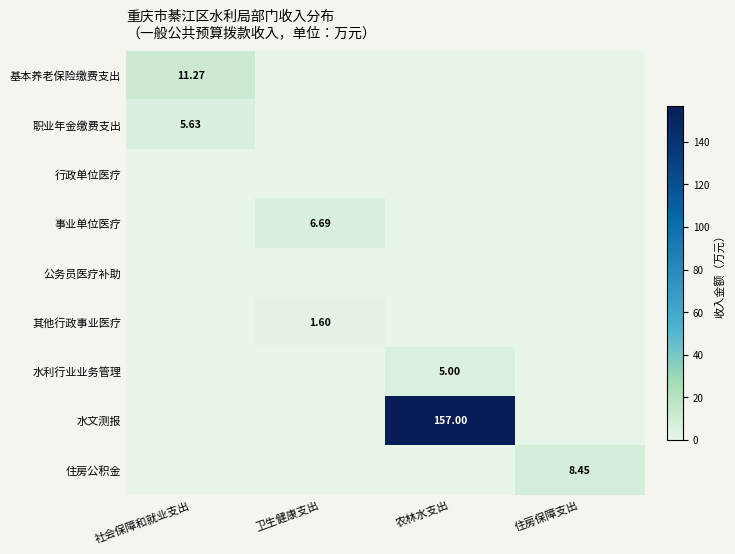

At which label does 职业年金缴费支出 reach its minimum?

卫生健康支出